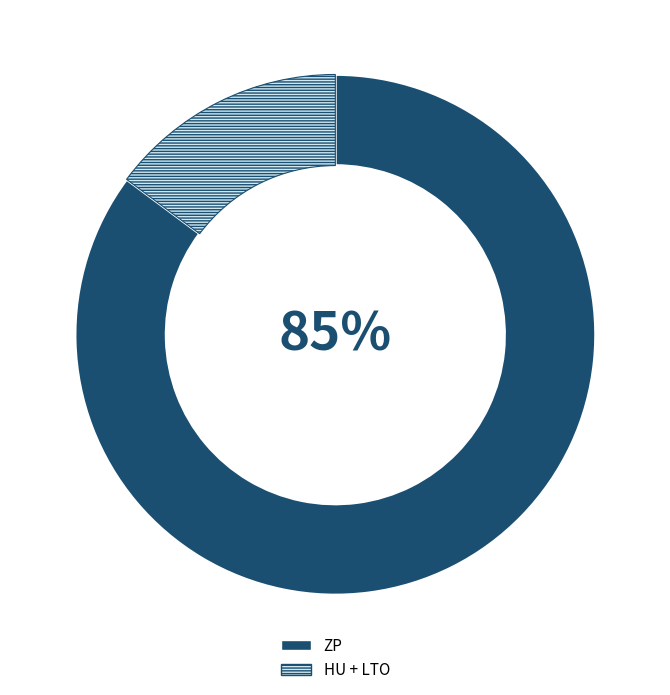

To the nearest percent, what is the difference between the largest and smallest slice percentages?

70%